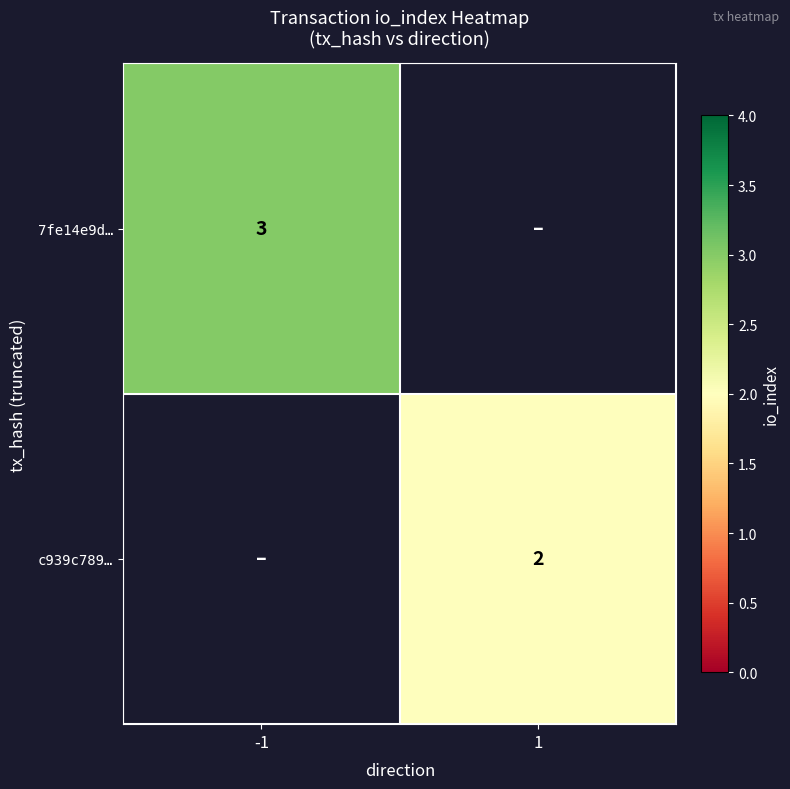

Is it true that 7fe14e9d… equals 3 at -1?

True